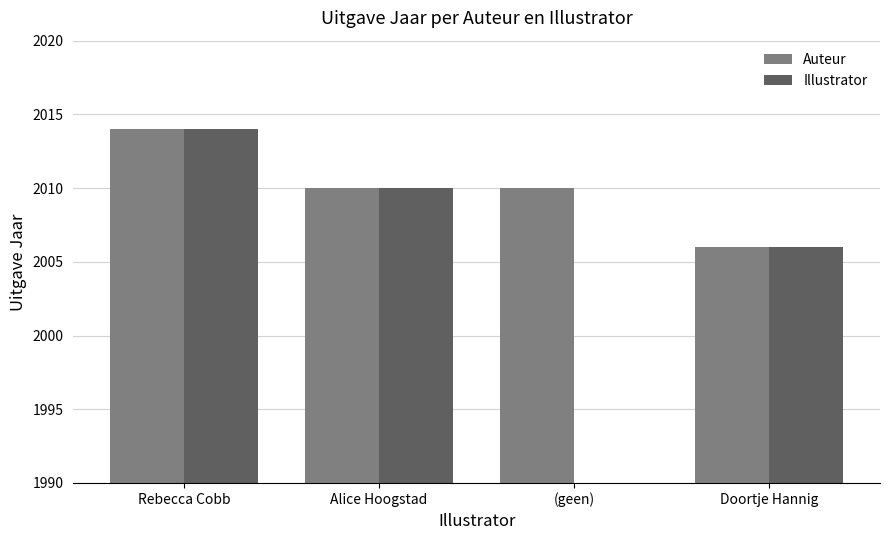

What is the difference between the Auteur values at Rebecca Cobb and (geen)?

4